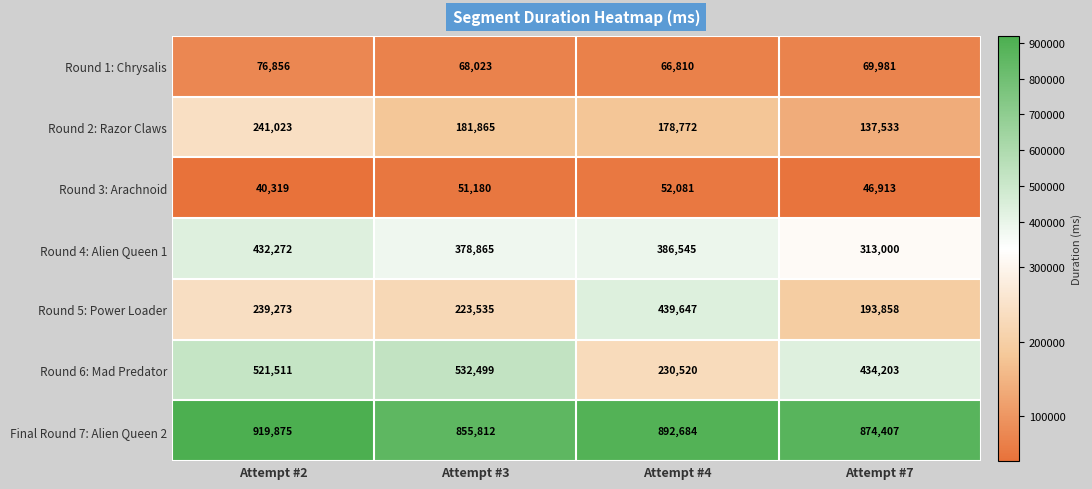

Which label corresponds to the smallest value in the chart?

Attempt #2